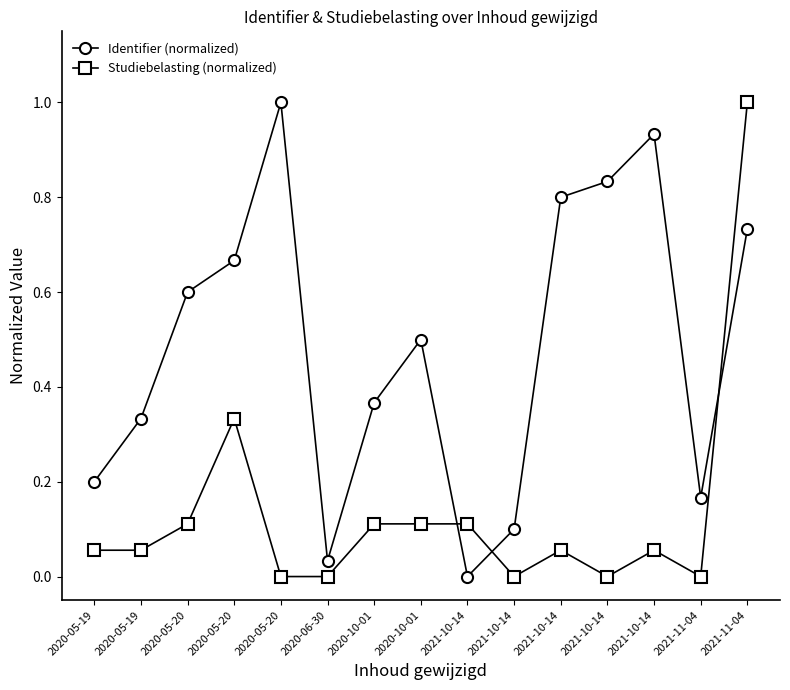

How many lines are shown in the chart?

2